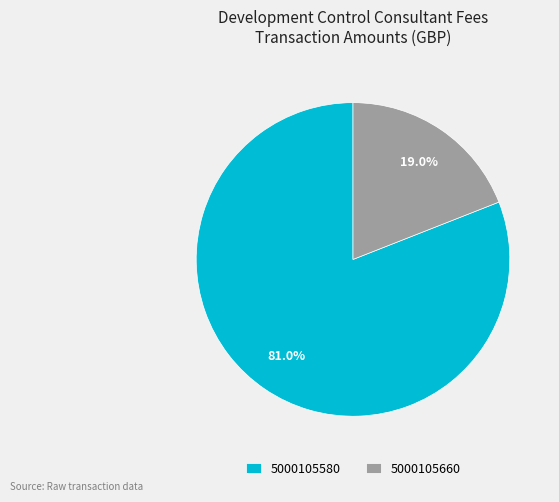

How much of the chart is everything except 5000105580?

19.0%